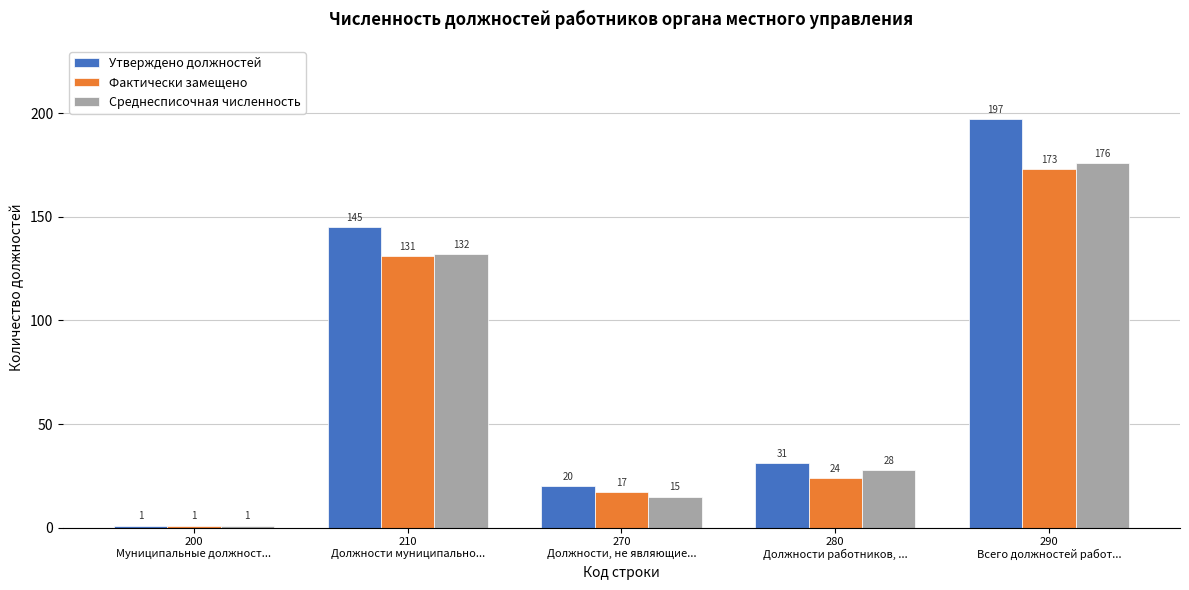

Reading right to left, transcribe all the data shown in this chart.

Утверждено должностей: 197	31	20	145	1
Фактически замещено: 173	24	17	131	1
Среднесписочная численность: 176	28	15	132	1